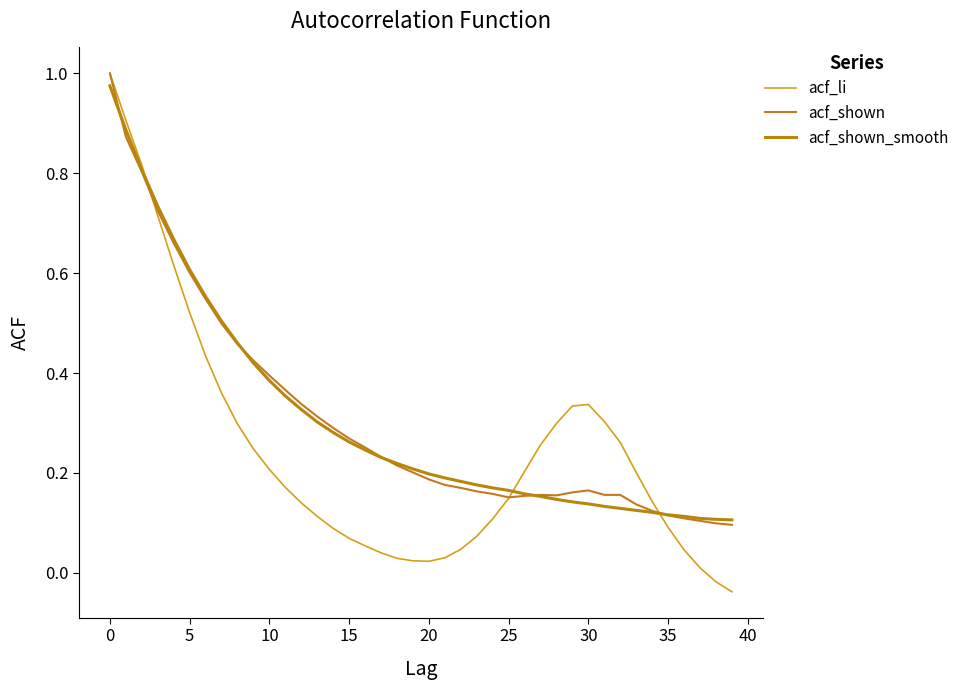

What is the value of the acf_shown point at the 34th from the left?

0.1